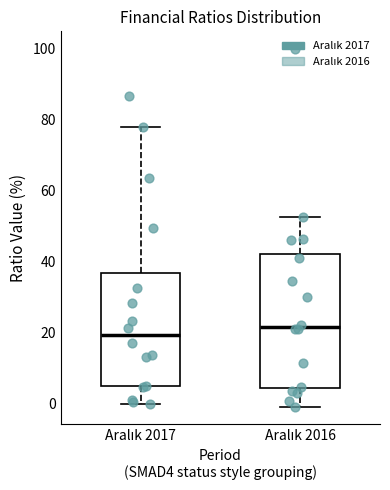

Which box's median line is the highest?

Aralık 2016